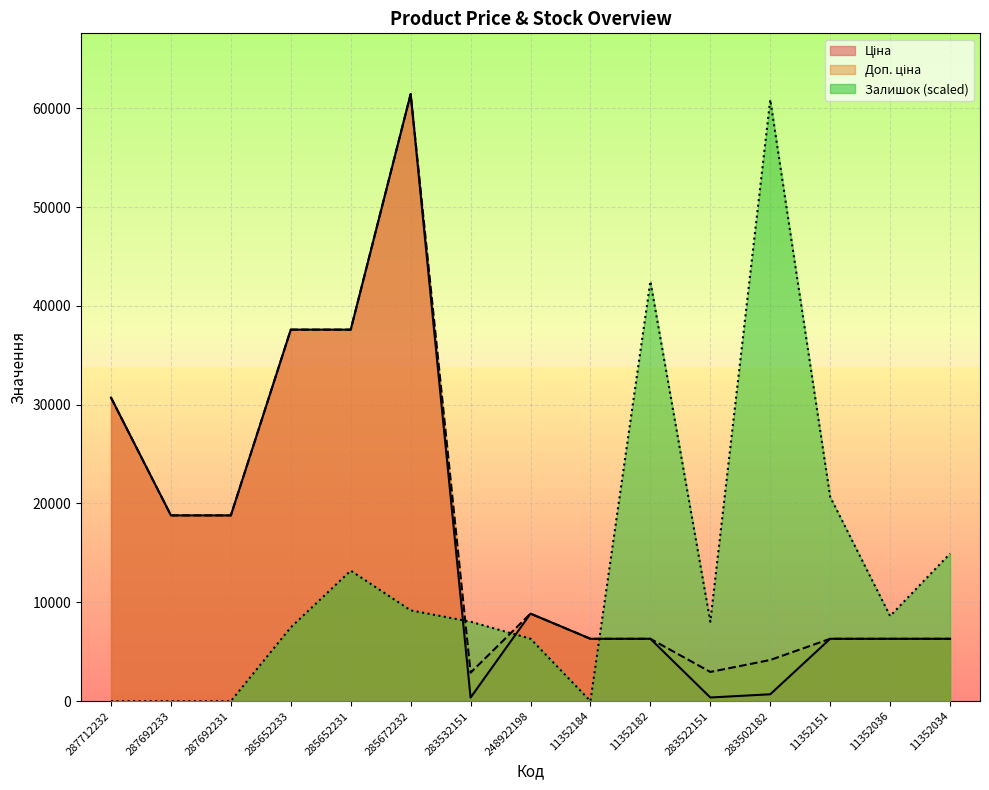

Rank the series by their average value, from lowest to highest.

Залишок, Ціна, Доп. ціна